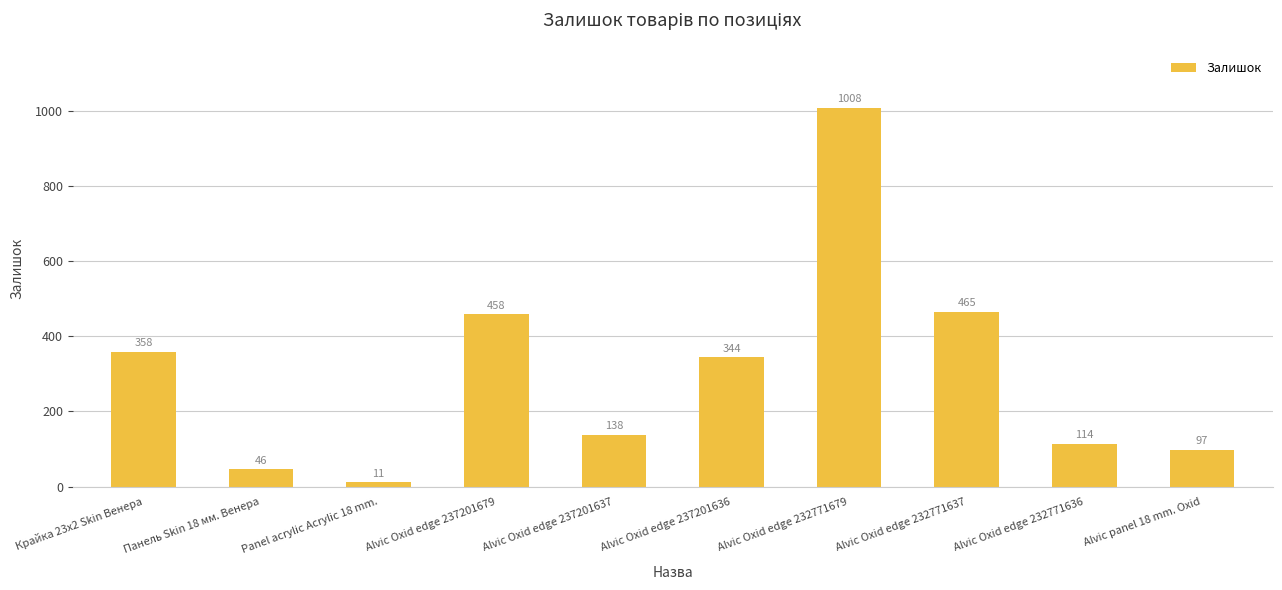

The value at Крайка 23x2 Skin Венера is 358. True or false?

True